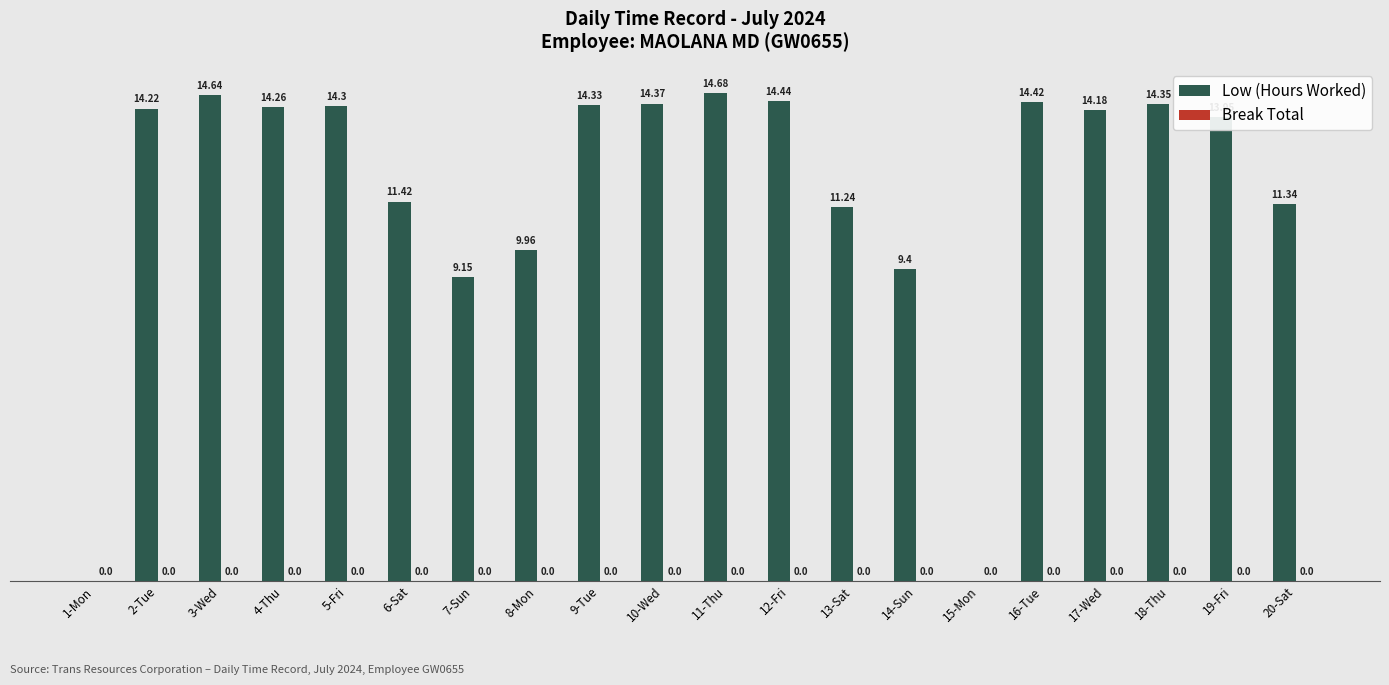

Between 13-Sat and 9-Tue, which is larger?

9-Tue